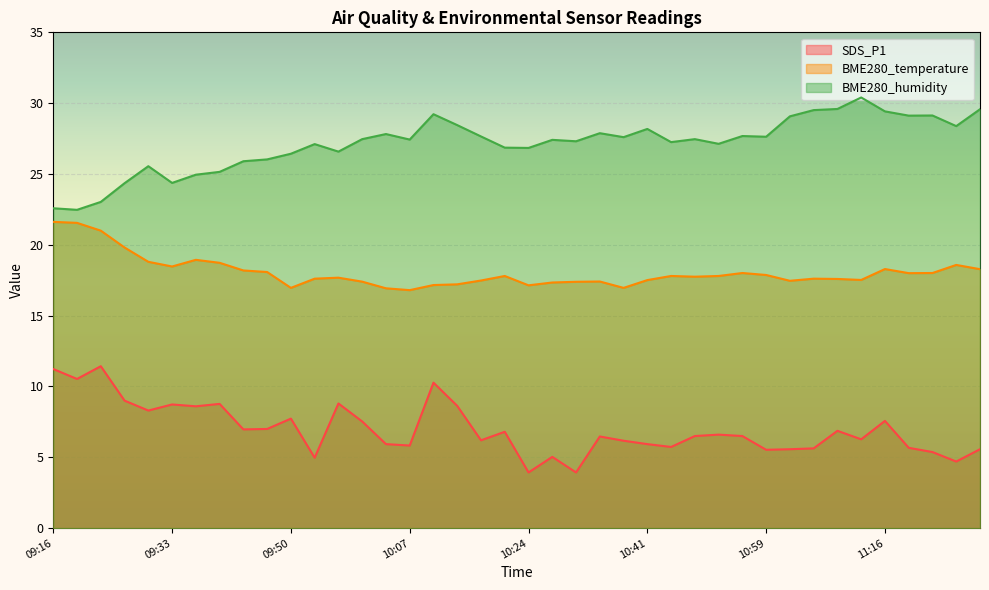

What are all the series names shown in the legend?

SDS_P1, BME280_temperature, BME280_humidity